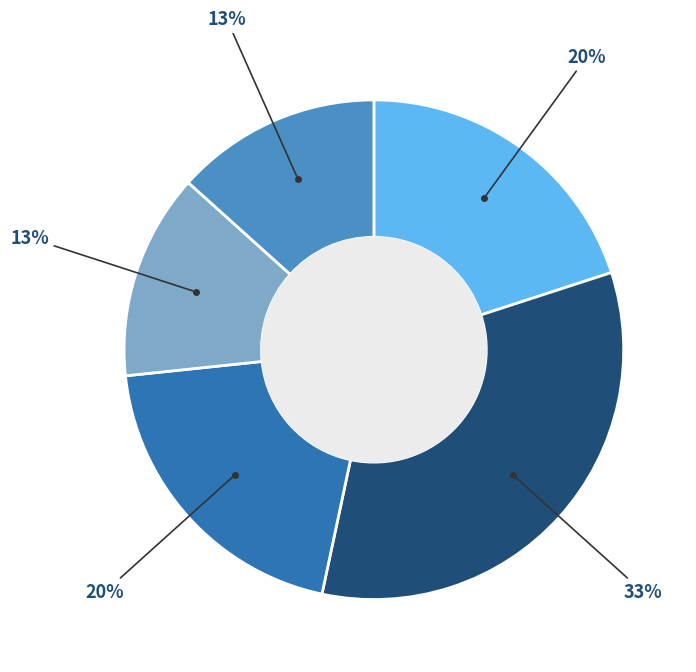

Is there a majority slice in this chart?

No